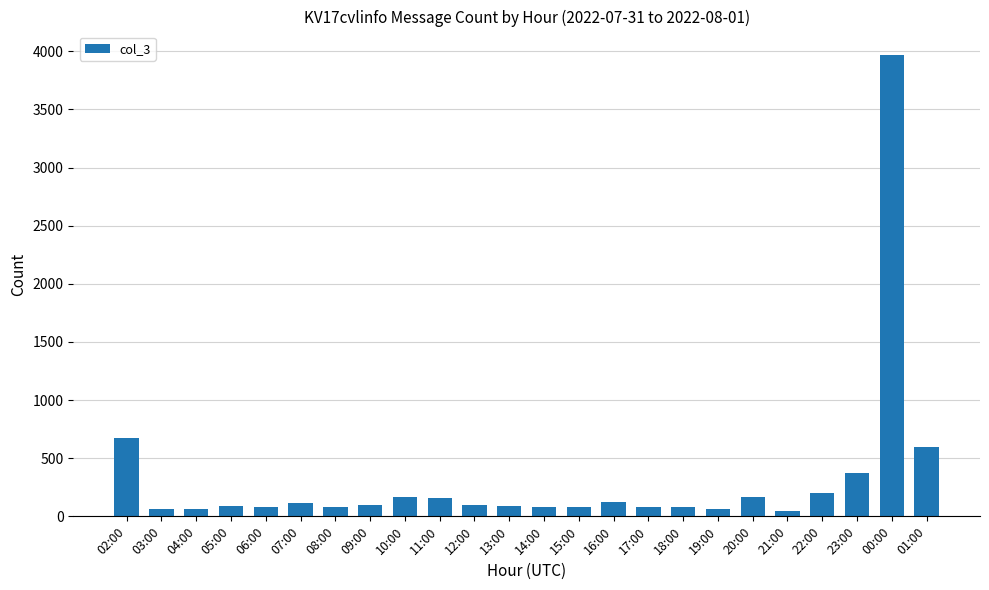

What is the difference between the values at 05:00 and 20:00?

79